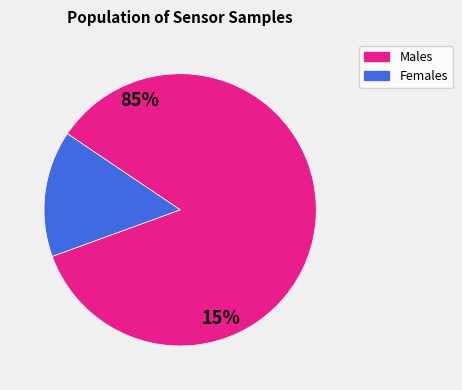

Is there any slice that represents more than half of the pie?

Yes